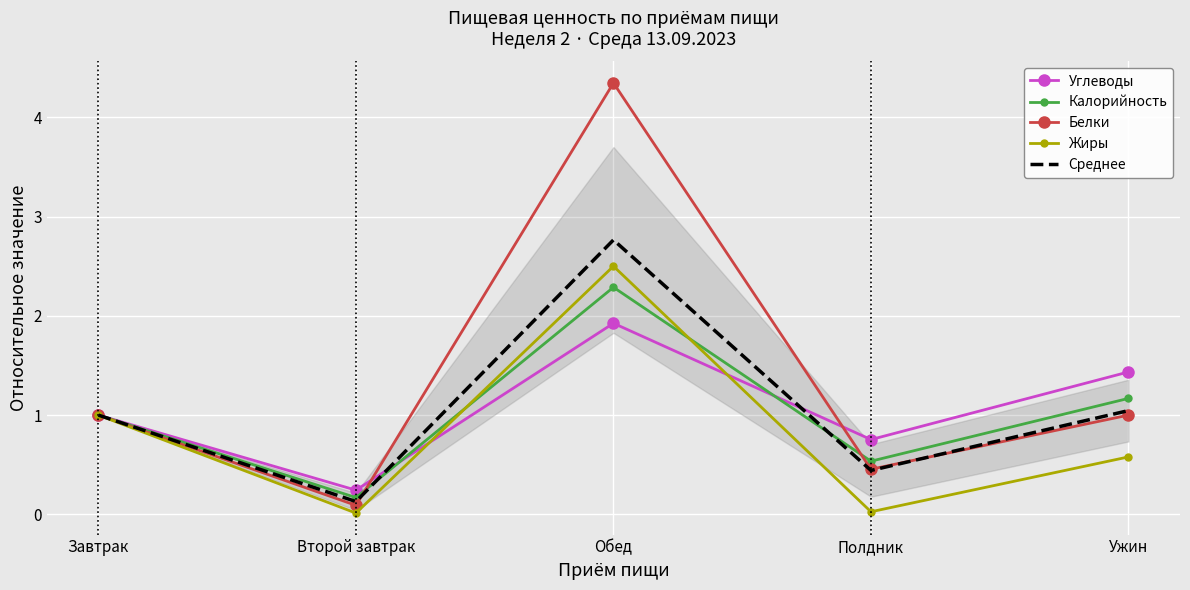

After their last crossing, which series has the higher values: Углеводы or Белки?

Углеводы